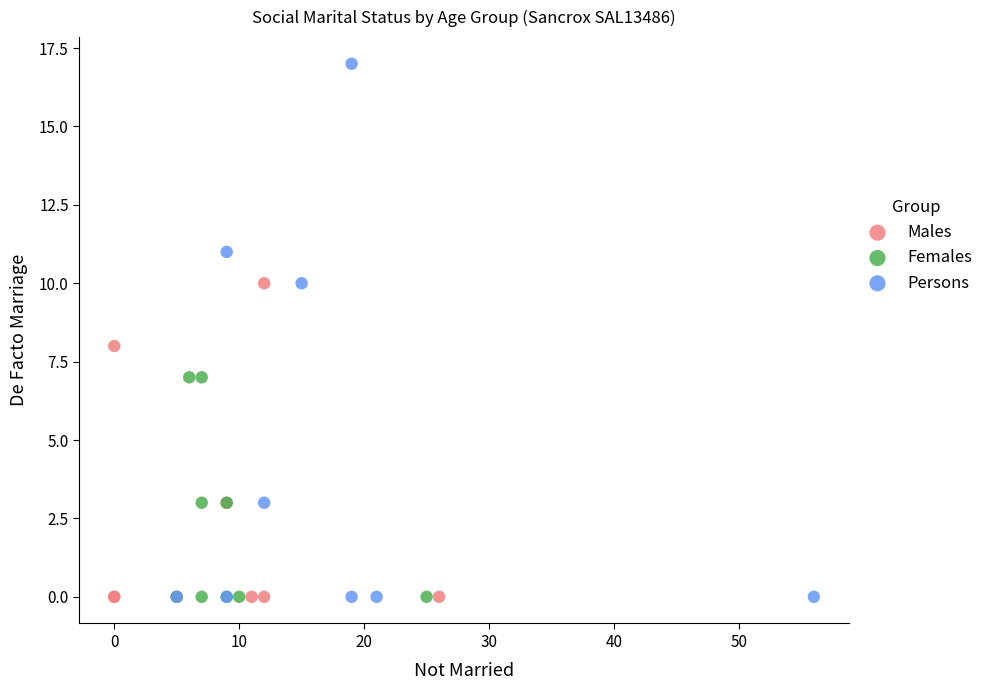

Which series has the largest Y range (max minus min)?

Persons